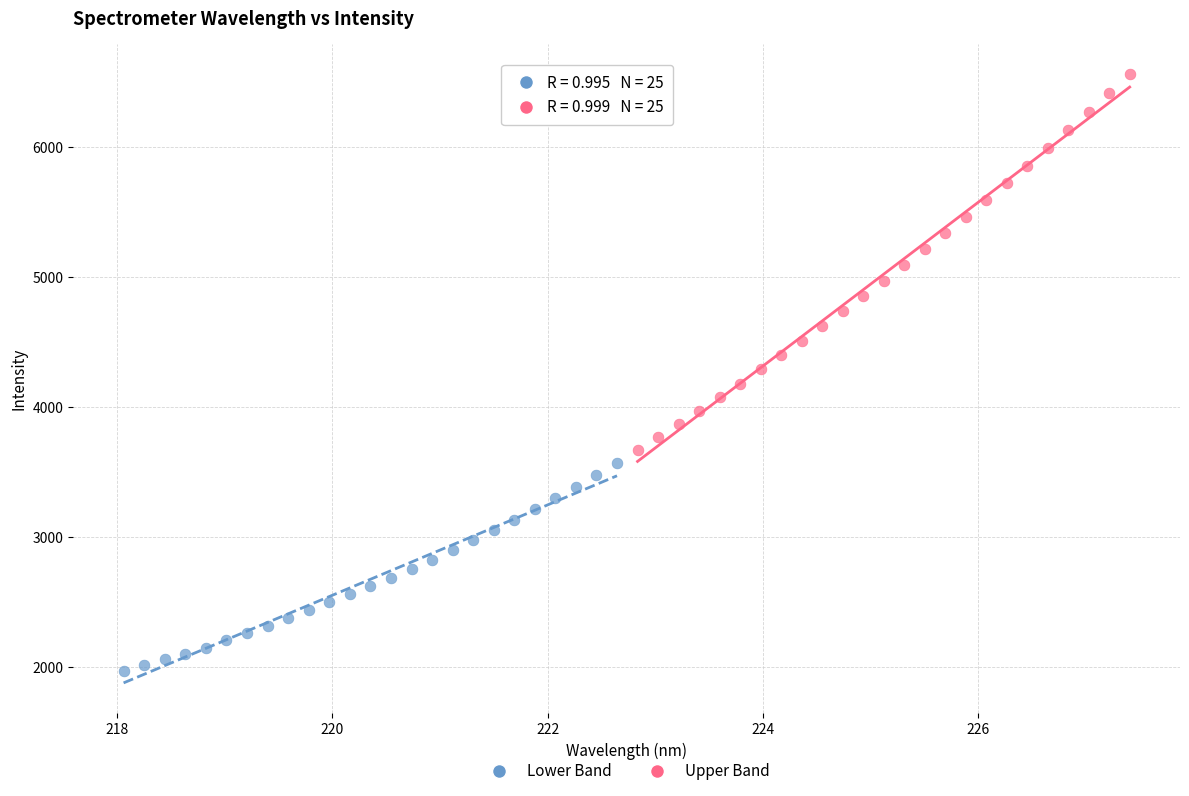

Which series has the widest spread of Y values?

Upper Band